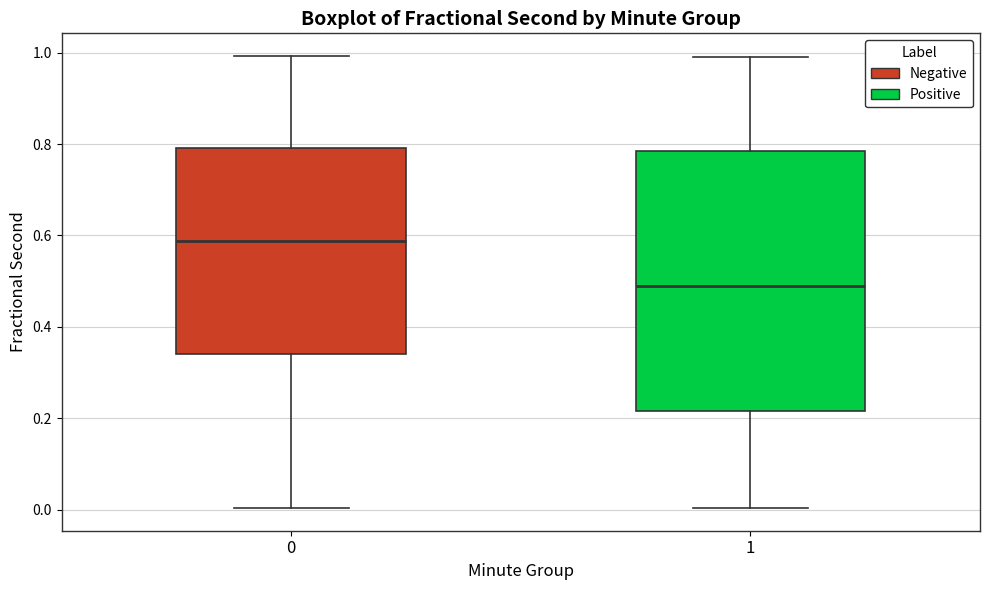

Reading left to right, transcribe this box plot: for each box, give where its median line is, the range the box spans, and where its two whiskers end, as read against the y-axis. The values are not printed on the chart, so give them approximately, as read against the axis.

0: median 0.58, box 0.34 to 0.80, whiskers 0.00 to 1.00
1: median 0.50, box 0.22 to 0.78, whiskers 0.00 to 1.00